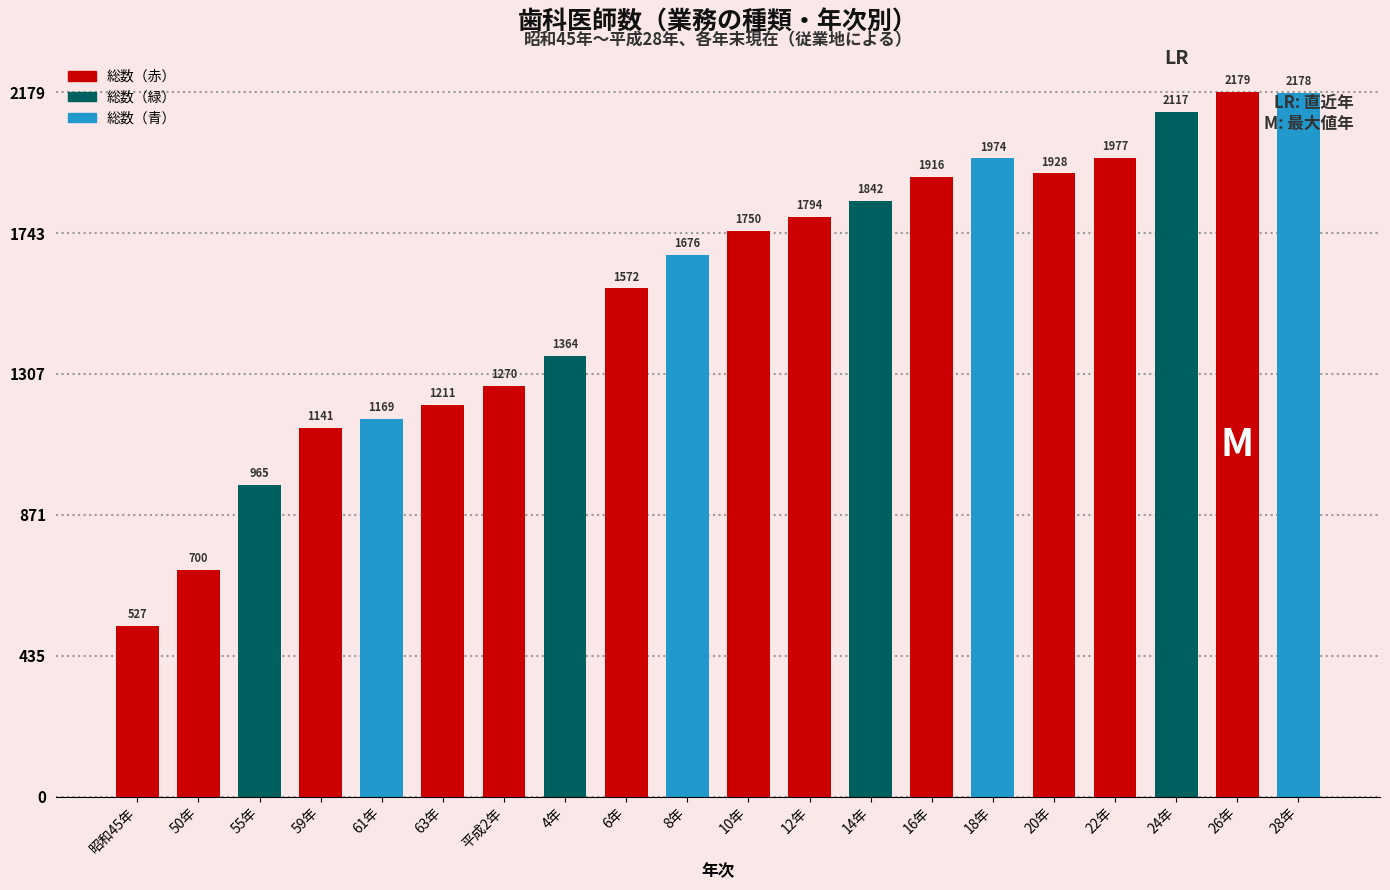

Reading left to right, transcribe all the data shown in this chart.

527	700	965	1141	1169	1211	1270	1364	1572	1676	1750	1794	1842	1916	1974	1928	1977	2117	2179	2178